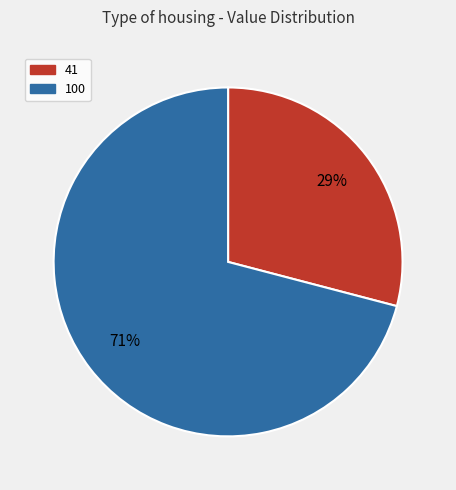

The 41 slice represents 29% of the pie. True or false?

True